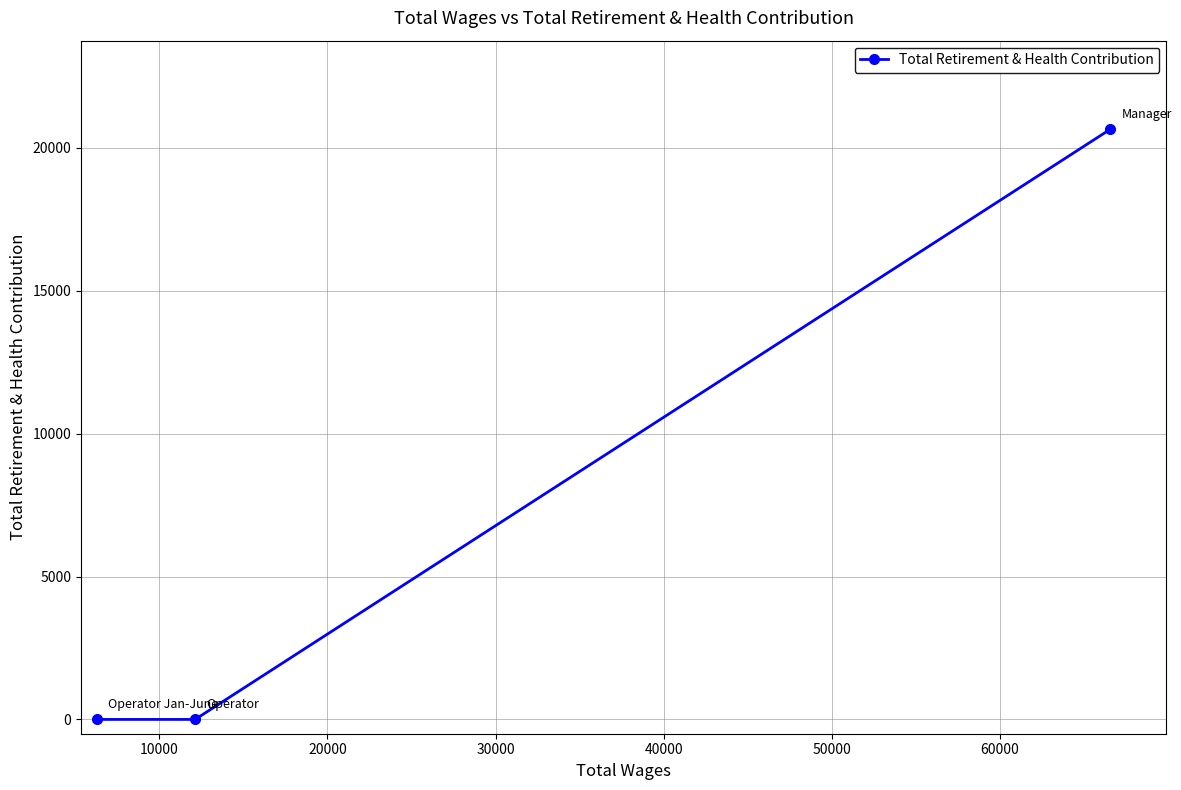

What is the average value?

6883